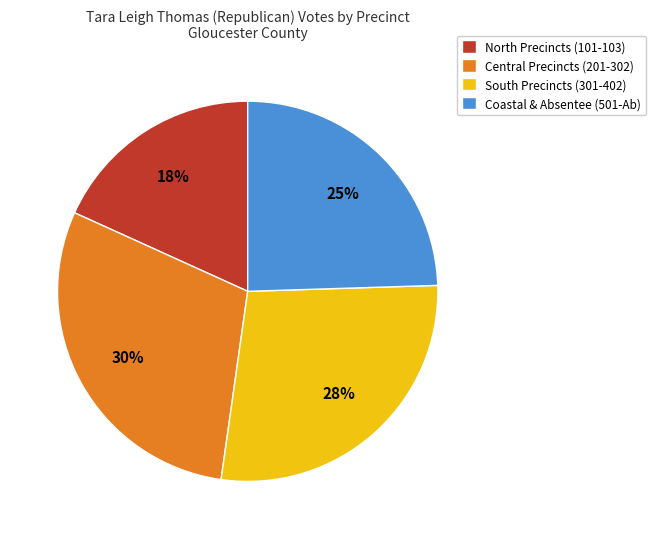

Is there any slice that represents more than half of the pie?

No